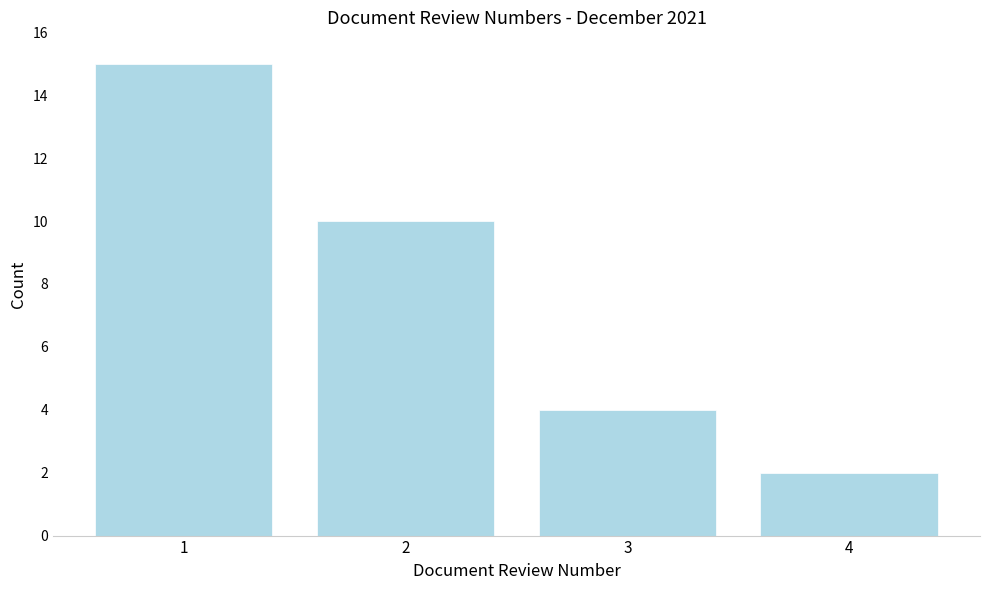

Reading right to left, list all the values displayed in this chart.

2	4	10	15